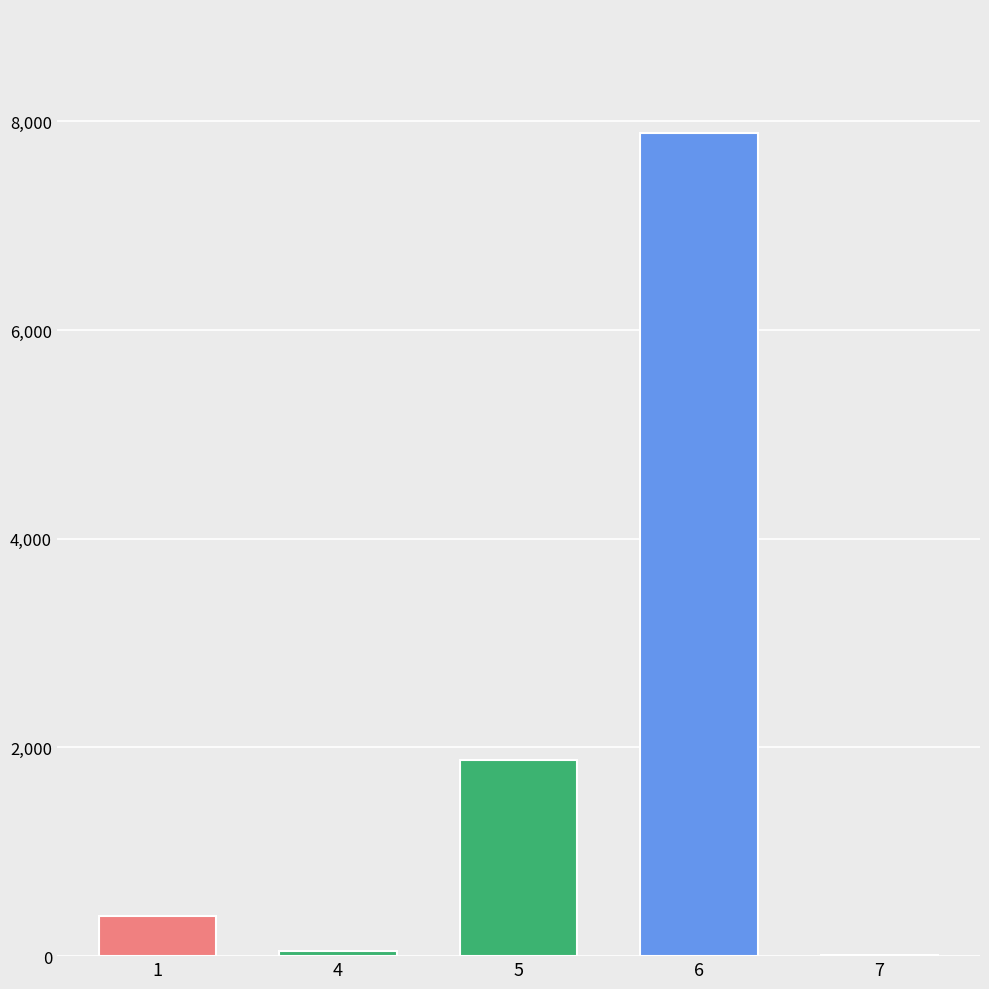

How many series are shown in this chart?

1